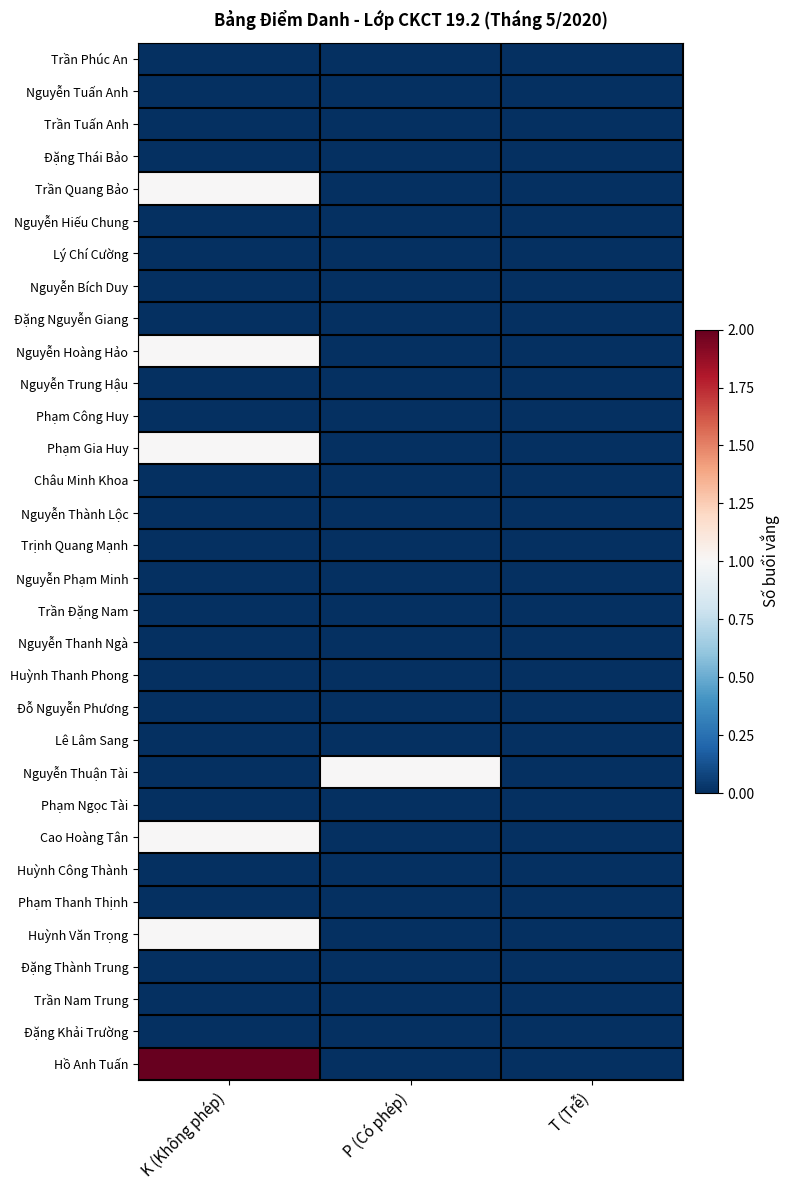

Reading left to right, transcribe all the data shown in this chart.

Trần Phúc An: K (Không phép)=0	P (Có phép)=0	T (Trễ)=0
Nguyễn Tuấn Anh: K (Không phép)=0	P (Có phép)=0	T (Trễ)=0
Trần Tuấn Anh: K (Không phép)=0	P (Có phép)=0	T (Trễ)=0
Đặng Thái Bảo: K (Không phép)=0	P (Có phép)=0	T (Trễ)=0
Trần Quang Bảo: K (Không phép)=1	P (Có phép)=0	T (Trễ)=0
Nguyễn Hiếu Chung: K (Không phép)=0	P (Có phép)=0	T (Trễ)=0
Lý Chí Cường: K (Không phép)=0	P (Có phép)=0	T (Trễ)=0
Nguyễn Bích Duy: K (Không phép)=0	P (Có phép)=0	T (Trễ)=0
Đặng Nguyễn Giang: K (Không phép)=0	P (Có phép)=0	T (Trễ)=0
Nguyễn Hoàng Hảo: K (Không phép)=1	P (Có phép)=0	T (Trễ)=0
Nguyễn Trung Hậu: K (Không phép)=0	P (Có phép)=0	T (Trễ)=0
Phạm Công Huy: K (Không phép)=0	P (Có phép)=0	T (Trễ)=0
Phạm Gia Huy: K (Không phép)=1	P (Có phép)=0	T (Trễ)=0
Châu Minh Khoa: K (Không phép)=0	P (Có phép)=0	T (Trễ)=0
Nguyễn Thành Lộc: K (Không phép)=0	P (Có phép)=0	T (Trễ)=0
Trịnh Quang Mạnh: K (Không phép)=0	P (Có phép)=0	T (Trễ)=0
Nguyễn Phạm Minh: K (Không phép)=0	P (Có phép)=0	T (Trễ)=0
Trần Đặng Nam: K (Không phép)=0	P (Có phép)=0	T (Trễ)=0
Nguyễn Thanh Ngà: K (Không phép)=0	P (Có phép)=0	T (Trễ)=0
Huỳnh Thanh Phong: K (Không phép)=0	P (Có phép)=0	T (Trễ)=0
Đỗ Nguyễn Phương: K (Không phép)=0	P (Có phép)=0	T (Trễ)=0
Lê Lâm Sang: K (Không phép)=0	P (Có phép)=0	T (Trễ)=0
Nguyễn Thuận Tài: K (Không phép)=0	P (Có phép)=1	T (Trễ)=0
Phạm Ngọc Tài: K (Không phép)=0	P (Có phép)=0	T (Trễ)=0
Cao Hoàng Tân: K (Không phép)=1	P (Có phép)=0	T (Trễ)=0
Huỳnh Công Thành: K (Không phép)=0	P (Có phép)=0	T (Trễ)=0
Phạm Thanh Thịnh: K (Không phép)=0	P (Có phép)=0	T (Trễ)=0
Huỳnh Văn Trọng: K (Không phép)=1	P (Có phép)=0	T (Trễ)=0
Đặng Thành Trung: K (Không phép)=0	P (Có phép)=0	T (Trễ)=0
Trần Nam Trung: K (Không phép)=0	P (Có phép)=0	T (Trễ)=0
Đặng Khải Trường: K (Không phép)=0	P (Có phép)=0	T (Trễ)=0
Hồ Anh Tuấn: K (Không phép)=2	P (Có phép)=0	T (Trễ)=0